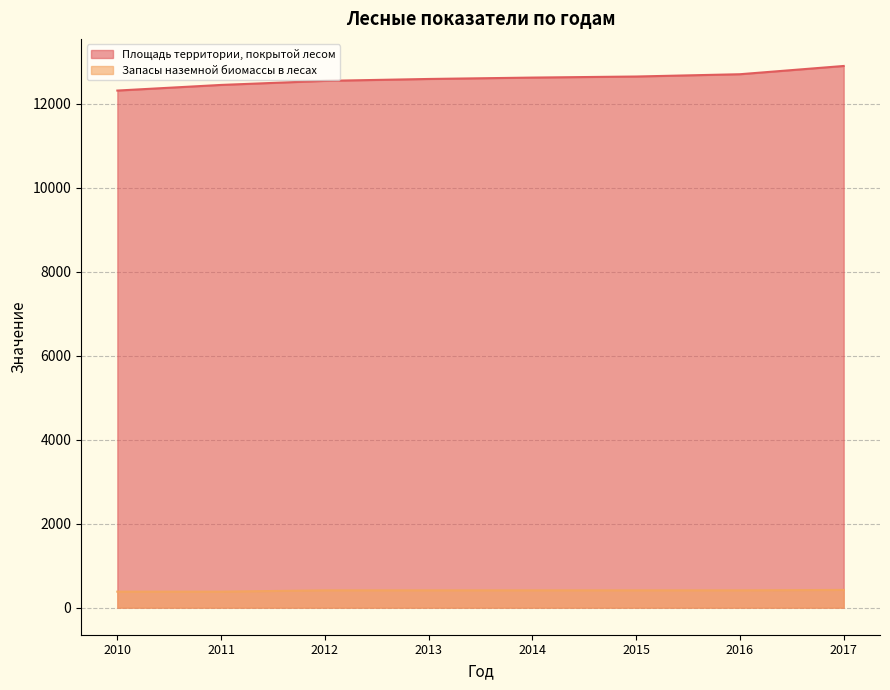

Which series changed the most between 2011 and 2016?

Площадь территории, покрытой лесом